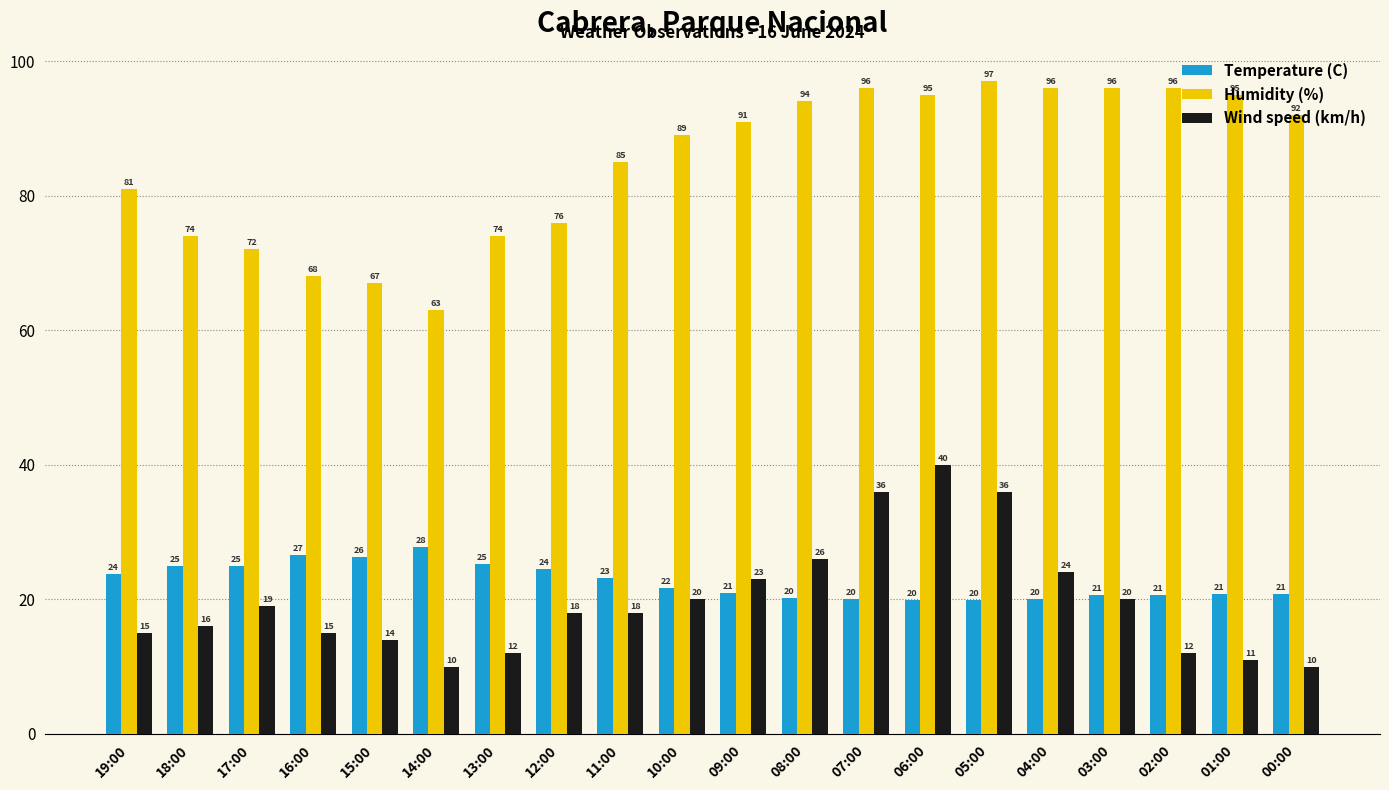

The value of Temperature (C) at 03:00 is 10.5. True or false?

False